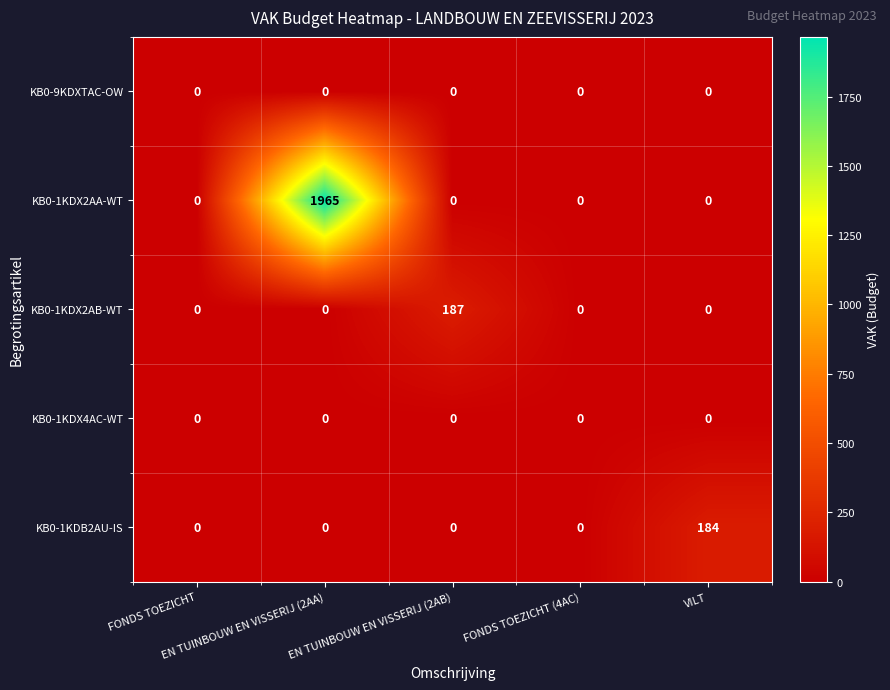

What is the maximum value for KB0-1KDX2AB-WT?

187